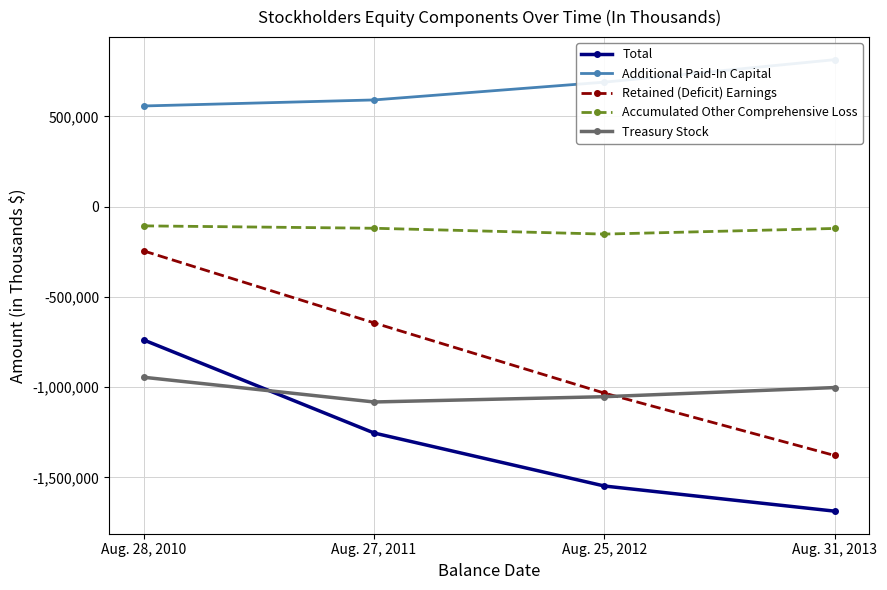

What is the value of the Retained (Deficit) Earnings point at the 2nd from the left?

-643998